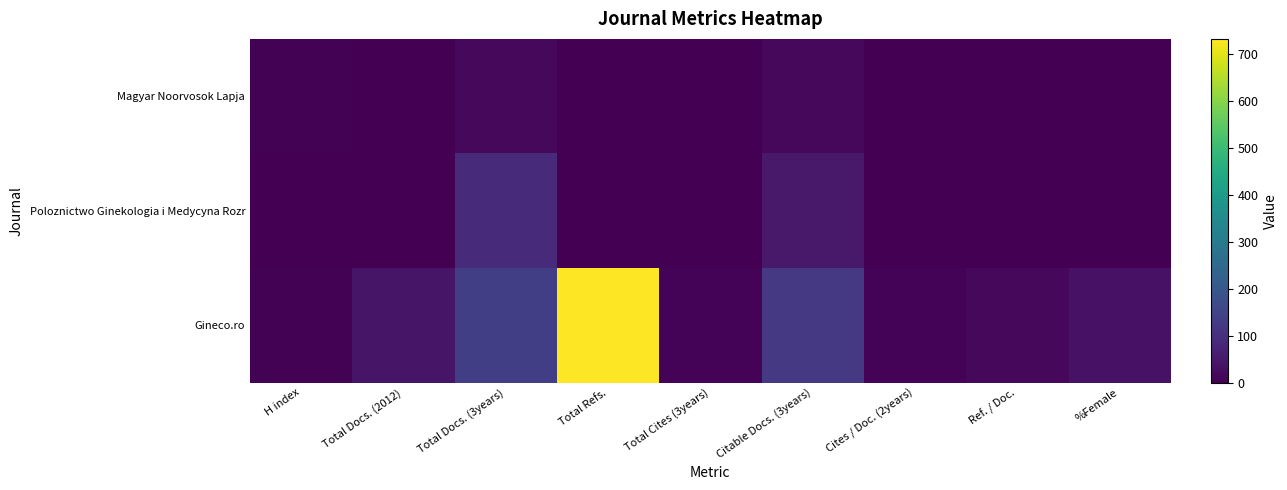

Reading left to right, transcribe all the data shown in this chart.

Magyar Noorvosok Lapja: H index=4	Total Docs. (2012)=0	Total Docs. (3years)=17	Total Refs.=0	Total Cites (3years)=0	Citable Docs. (3years)=17	Cites / Doc. (2years)=0	Ref. / Doc.=0	%Female=0
Poloznictwo Ginekologia i Medycyna Rozr: H index=1	Total Docs. (2012)=0	Total Docs. (3years)=89	Total Refs.=0	Total Cites (3years)=0	Citable Docs. (3years)=50	Cites / Doc. (2years)=0	Ref. / Doc.=0	%Female=0
Gineco.ro: H index=5	Total Docs. (2012)=41	Total Docs. (3years)=137	Total Refs.=733	Total Cites (3years)=8	Citable Docs. (3years)=123	Cites / Doc. (2years)=6	Ref. / Doc.=17	%Female=35